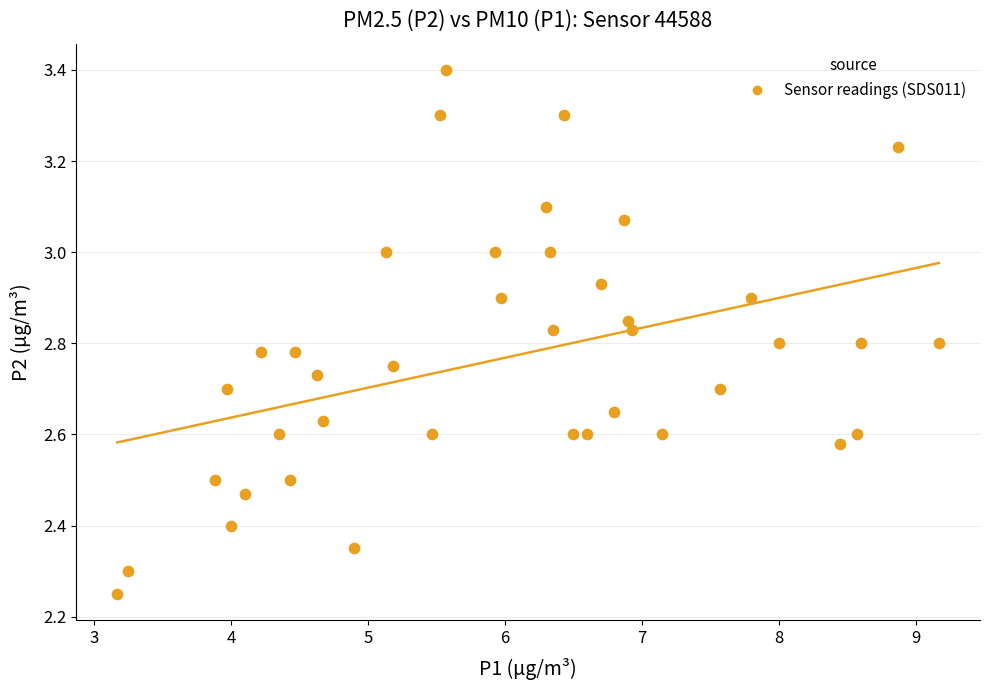

What is the range of X values (max minus min)?

6.0